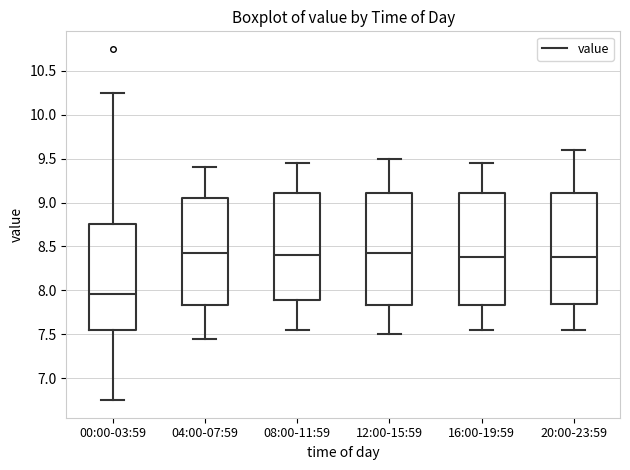

Reading left to right, read every box against the y-axis: the position of its median line, the range the box covers, and the ends of its whiskers. The values are not printed on the chart, so give them approximately, as read against the axis.

00:00-03:59: median 7.95, box 7.55 to 8.75, whiskers 6.75 to 10.25
04:00-07:59: median 8.45, box 7.85 to 9.05, whiskers 7.45 to 9.40
08:00-11:59: median 8.40, box 7.90 to 9.10, whiskers 7.55 to 9.45
12:00-15:59: median 8.45, box 7.85 to 9.10, whiskers 7.50 to 9.50
16:00-19:59: median 8.40, box 7.85 to 9.10, whiskers 7.55 to 9.45
20:00-23:59: median 8.40, box 7.85 to 9.10, whiskers 7.55 to 9.60